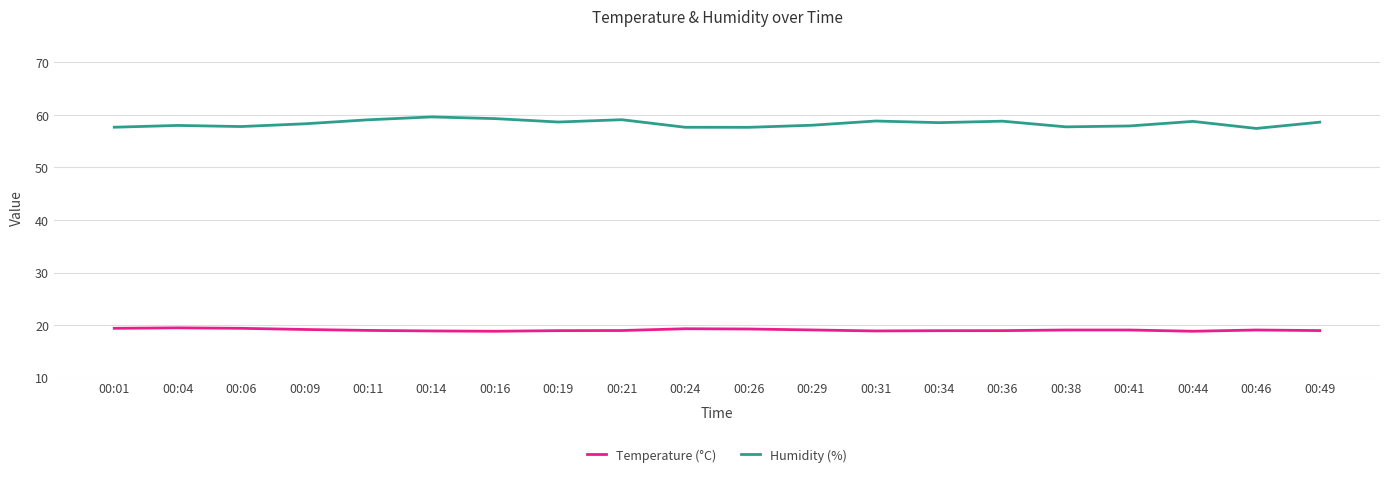

What are all the series names shown in the legend?

Temperature (°C), Humidity (%)